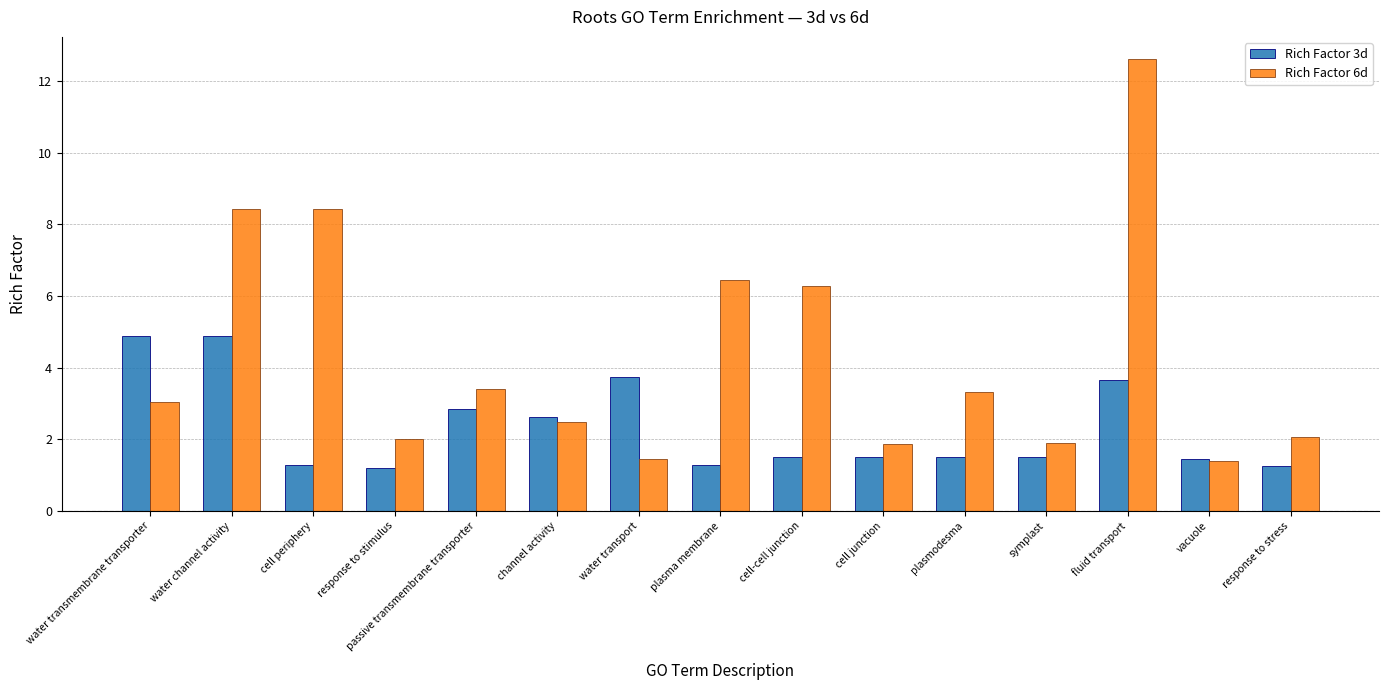

List the series in order of their peak value, highest first.

Rich Factor 6d, Rich Factor 3d